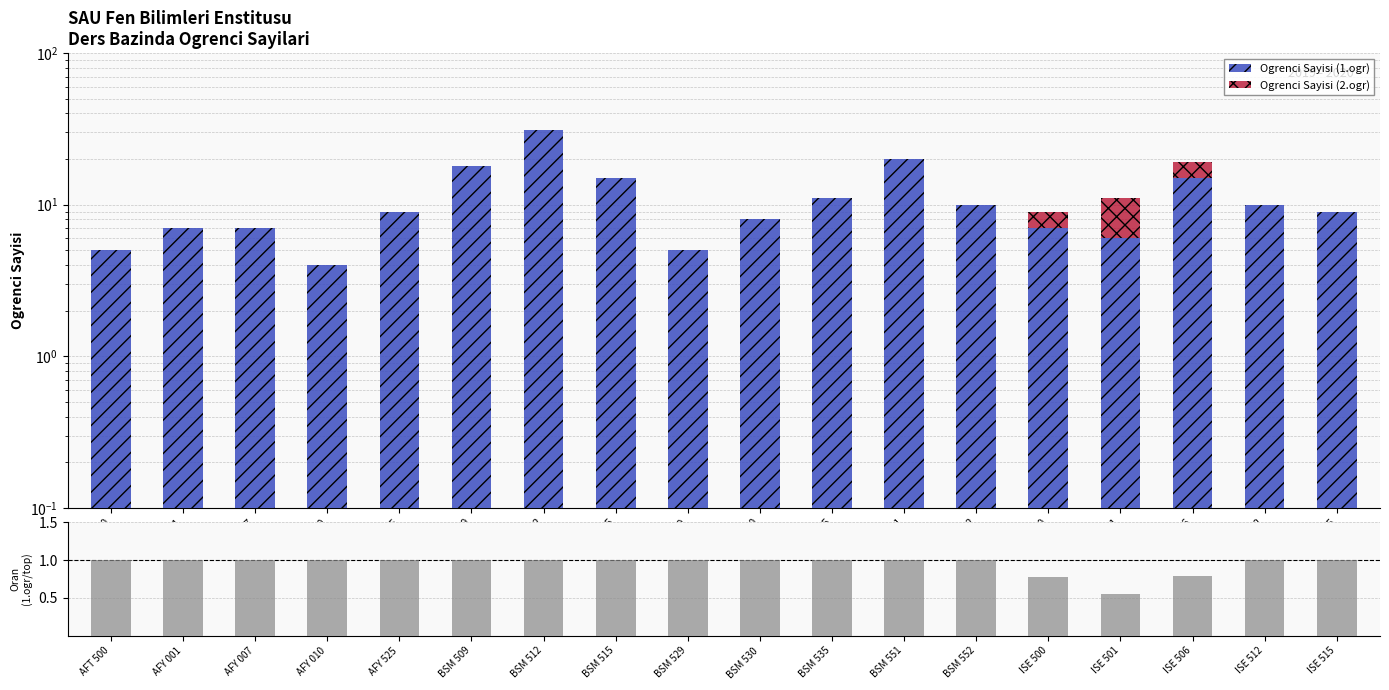

Between BSM 535 and AFY 010, which is larger?

BSM 535